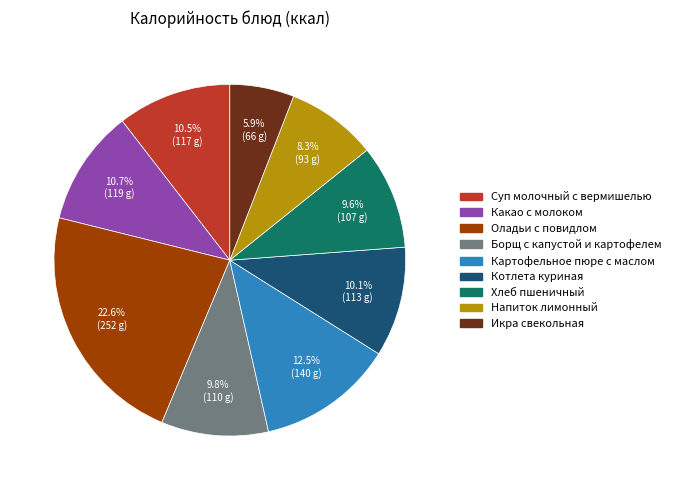

To the nearest percent, what portion does Котлета куриная represent?

10%